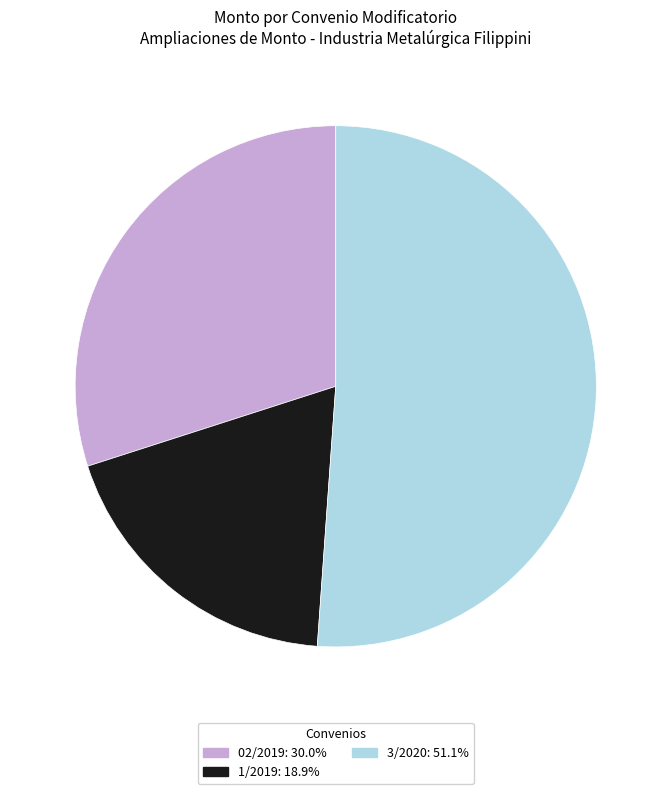

Rank the categories by value from highest to lowest.

3/2020, 02/2019, 1/2019